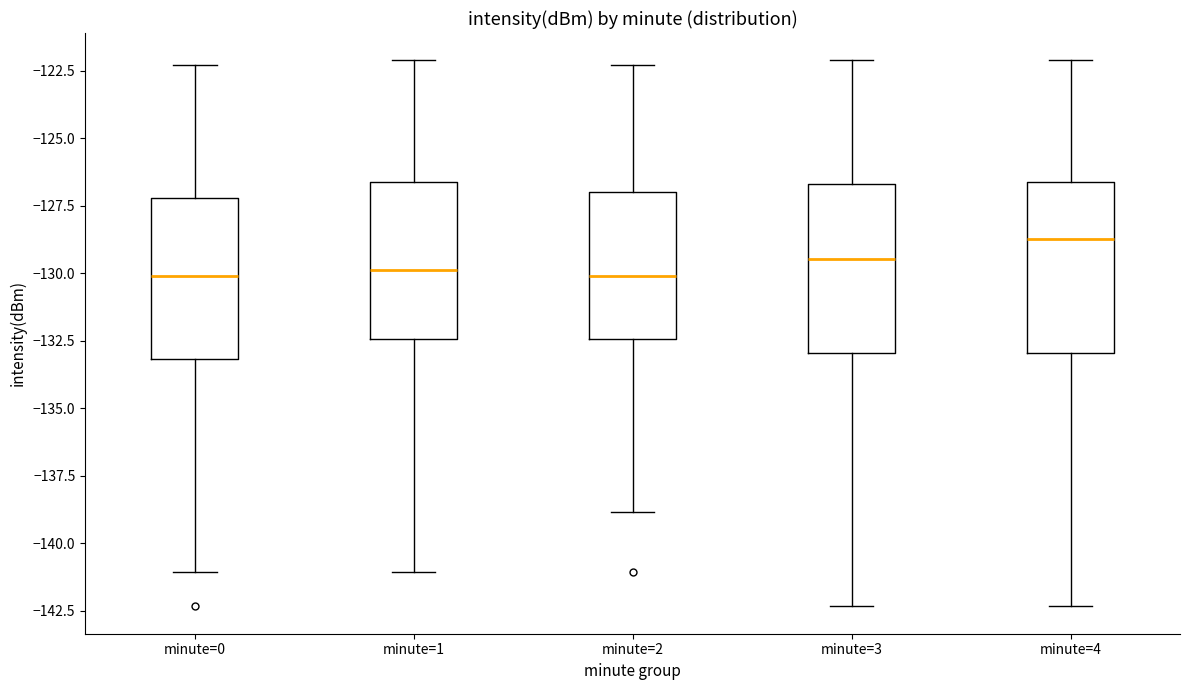

Where does the median line of the box for minute=0 sit on the y-axis? The values are not printed on the chart, so give them approximately, as read against the axis.

-130.0